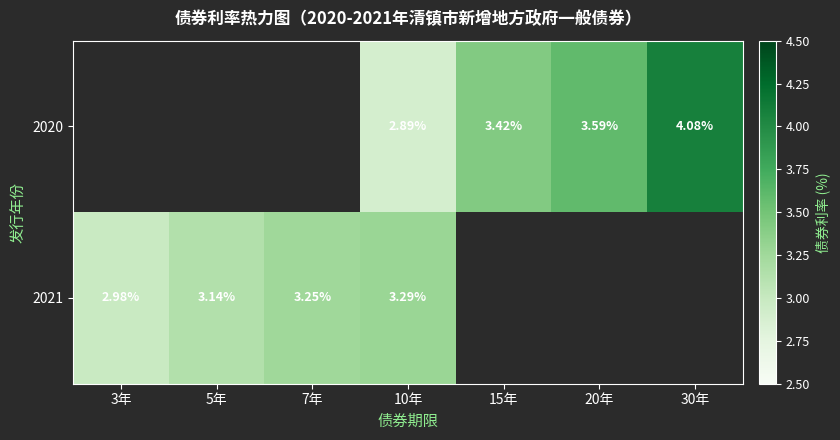

At which category is the sum across all series the highest?

10年